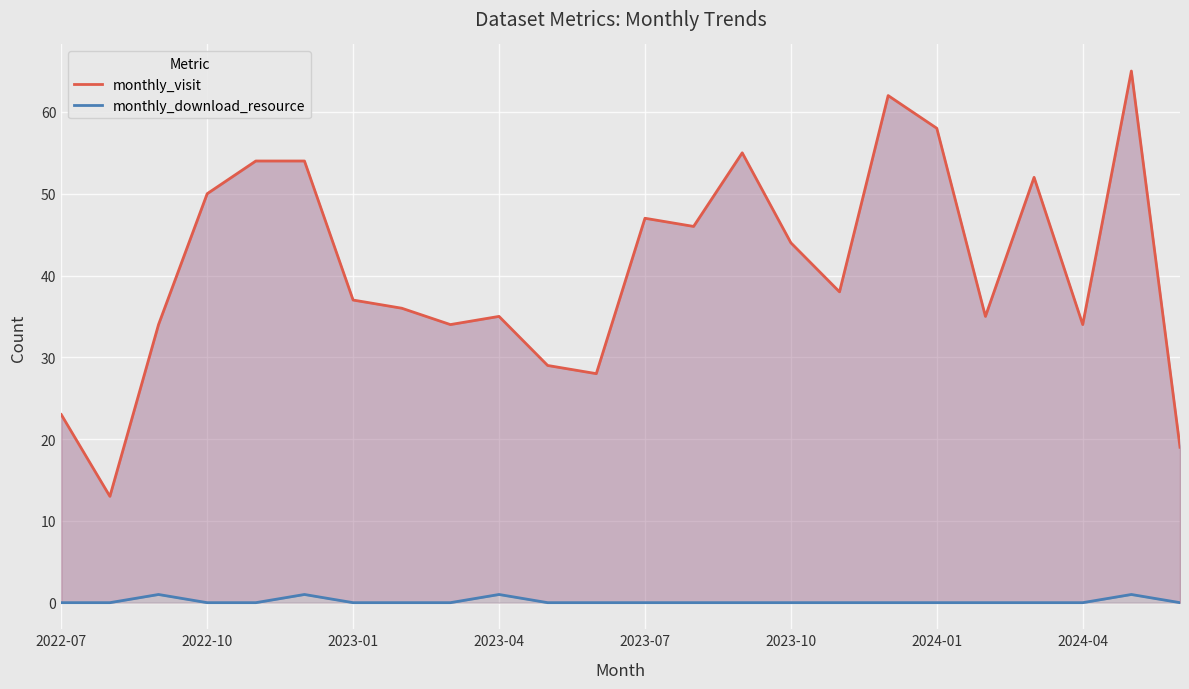

In monthly_download_resource, how many points are higher than both neighbors (excluding endpoints)?

4